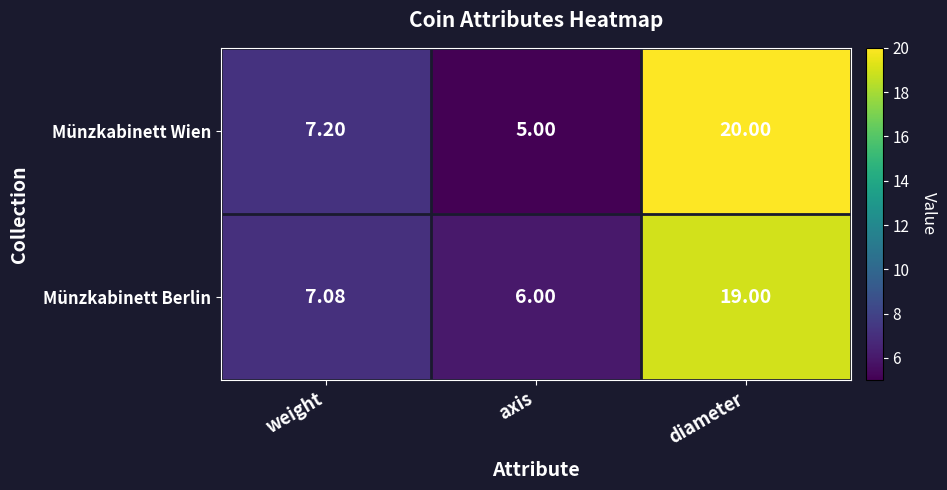

Which label corresponds to the largest value in the chart?

diameter